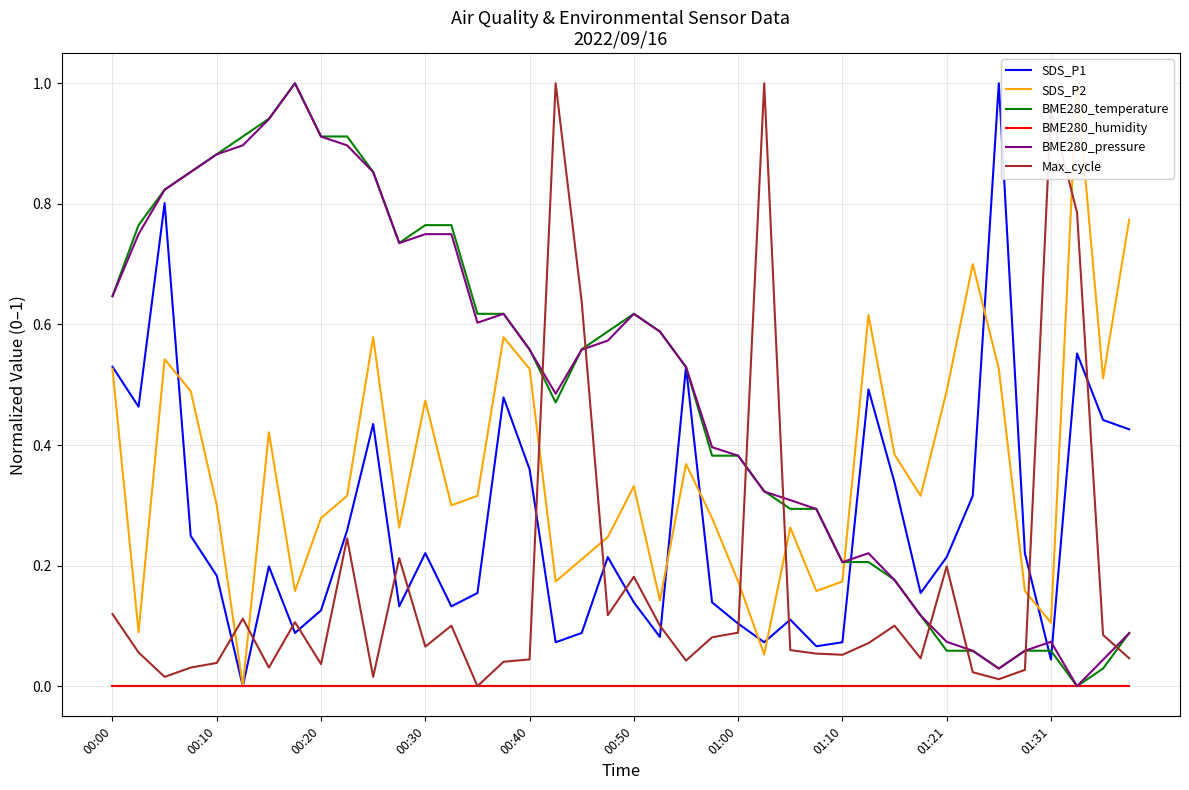

How many data points in Max_cycle are above 0?

39